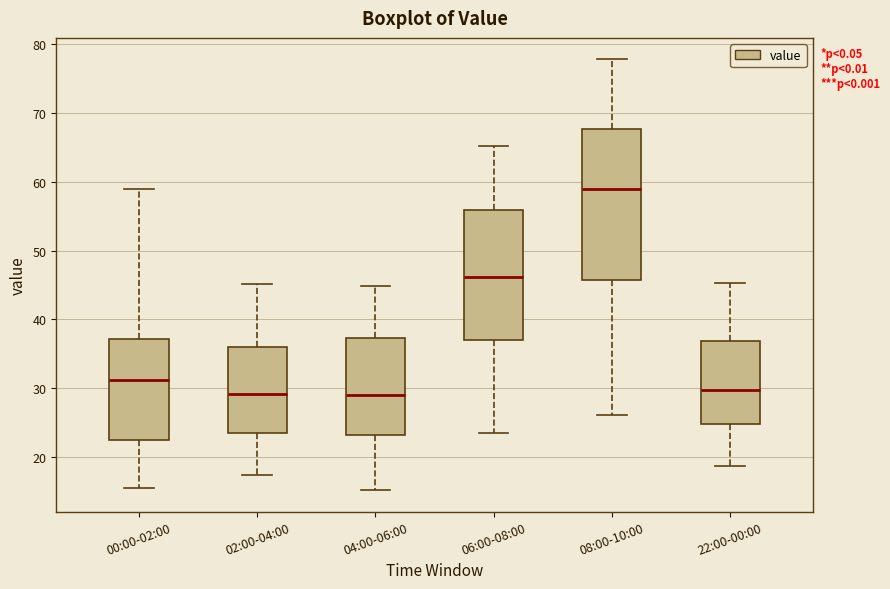

Reading left to right, read every box against the y-axis: the position of its median line, the range the box covers, and the ends of its whiskers. The values are not printed on the chart, so give them approximately, as read against the axis.

00:00-02:00: median 31, box 23 to 37, whiskers 16 to 59
02:00-04:00: median 29, box 23 to 36, whiskers 17 to 45
04:00-06:00: median 29, box 23 to 37, whiskers 15 to 45
06:00-08:00: median 46, box 37 to 56, whiskers 24 to 65
08:00-10:00: median 59, box 46 to 68, whiskers 26 to 78
22:00-00:00: median 30, box 25 to 37, whiskers 19 to 45